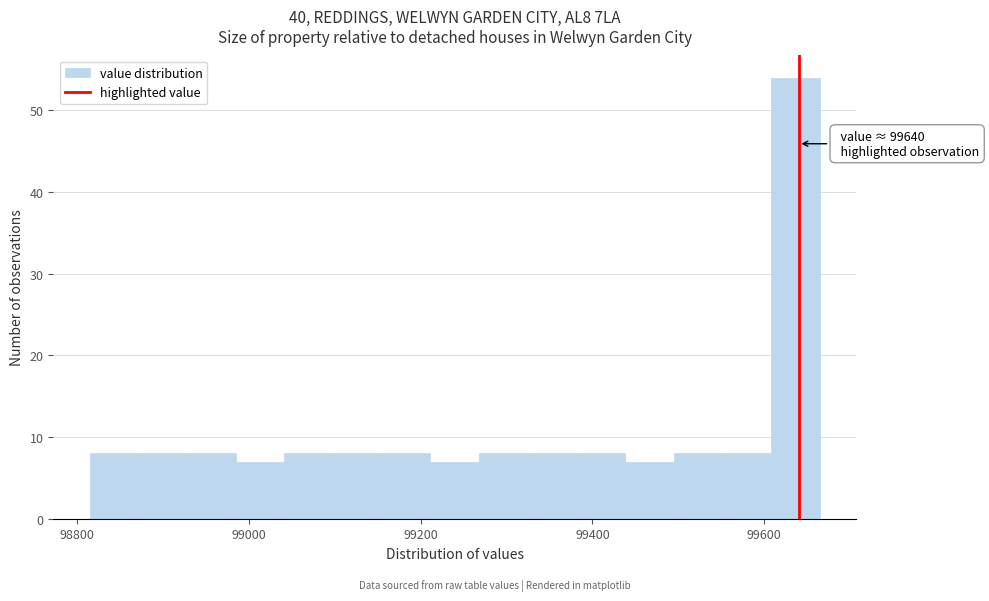

Around what value on the x-axis is the tallest bar? Give the approximate position of its centre, as read against the axis.

99640